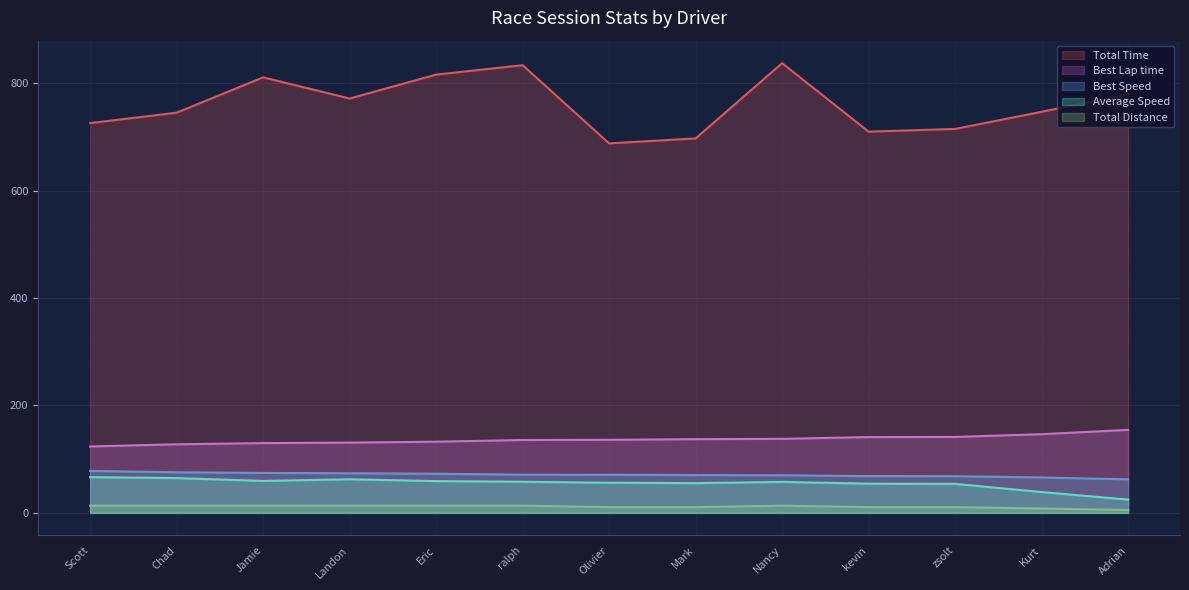

Is the value of Average Speed at Olivier greater than the value of Best Lap time at ralph?

No